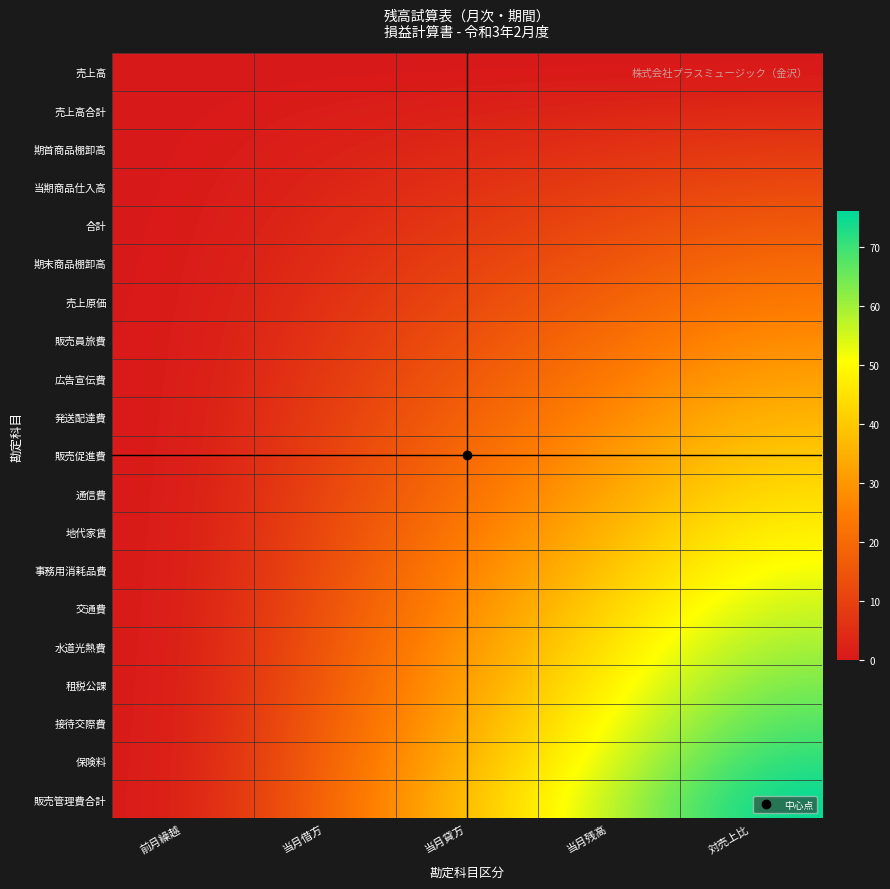

Reading left to right, list all the values displayed in this chart.

売上高: 前月繰越=0.0	当月借方=0.0	当月貸方=0.0	当月残高=0.0	対売上比=0.0
売上高合計: 前月繰越=0.0	当月借方=1.0	当月貸方=2.0	当月残高=3.0	対売上比=4.0
期首商品棚卸高: 前月繰越=0.0	当月借方=2.0	当月貸方=4.0	当月残高=6.0	対売上比=8.0
当期商品仕入高: 前月繰越=0.0	当月借方=3.0	当月貸方=6.0	当月残高=9.0	対売上比=12.0
合計: 前月繰越=0.0	当月借方=4.0	当月貸方=8.0	当月残高=12.0	対売上比=16.0
期末商品棚卸高: 前月繰越=0.0	当月借方=5.0	当月貸方=10.0	当月残高=15.0	対売上比=20.0
売上原価: 前月繰越=0.0	当月借方=6.0	当月貸方=12.0	当月残高=18.0	対売上比=24.0
販売員旅費: 前月繰越=0.0	当月借方=7.0	当月貸方=14.0	当月残高=21.0	対売上比=28.0
広告宣伝費: 前月繰越=0.0	当月借方=8.0	当月貸方=16.0	当月残高=24.0	対売上比=32.0
発送配達費: 前月繰越=0.0	当月借方=9.0	当月貸方=18.0	当月残高=27.0	対売上比=36.0
販売促進費: 前月繰越=0.0	当月借方=10.0	当月貸方=20.0	当月残高=30.0	対売上比=40.0
通信費: 前月繰越=0.0	当月借方=11.0	当月貸方=22.0	当月残高=33.0	対売上比=44.0
地代家賃: 前月繰越=0.0	当月借方=12.0	当月貸方=24.0	当月残高=36.0	対売上比=48.0
事務用消耗品費: 前月繰越=0.0	当月借方=13.0	当月貸方=26.0	当月残高=39.0	対売上比=52.0
交通費: 前月繰越=0.0	当月借方=14.0	当月貸方=28.0	当月残高=42.0	対売上比=56.0
水道光熱費: 前月繰越=0.0	当月借方=15.0	当月貸方=30.0	当月残高=45.0	対売上比=60.0
租税公課: 前月繰越=0.0	当月借方=16.0	当月貸方=32.0	当月残高=48.0	対売上比=64.0
接待交際費: 前月繰越=0.0	当月借方=17.0	当月貸方=34.0	当月残高=51.0	対売上比=68.0
保険料: 前月繰越=0.0	当月借方=18.0	当月貸方=36.0	当月残高=54.0	対売上比=72.0
販売管理費合計: 前月繰越=0.0	当月借方=19.0	当月貸方=38.0	当月残高=57.0	対売上比=76.0